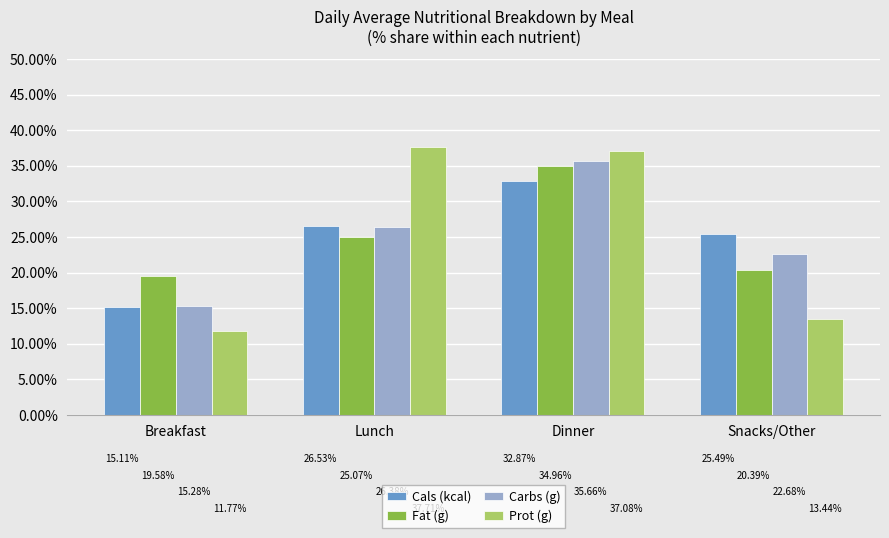

True or false: Fat (g) has a value of 31.4 at Breakfast.

False